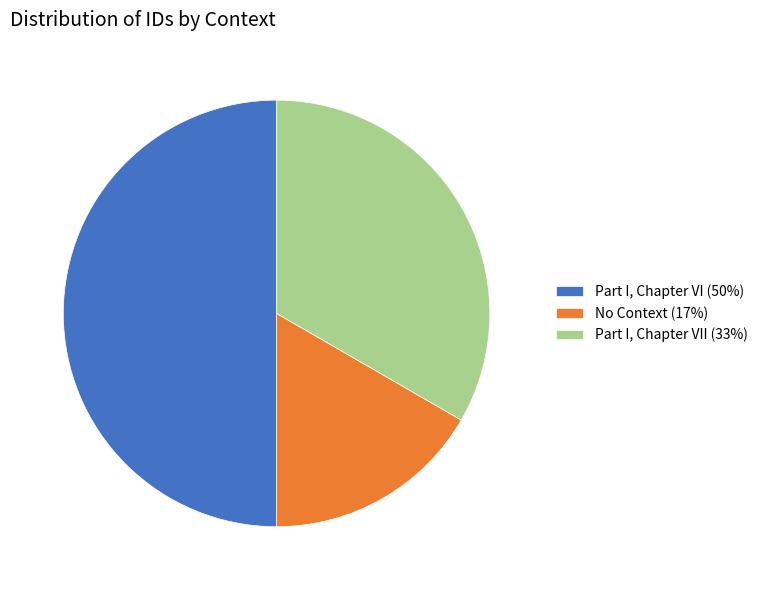

Does Part I, Chapter VII (33%) represent more than half of the total?

No